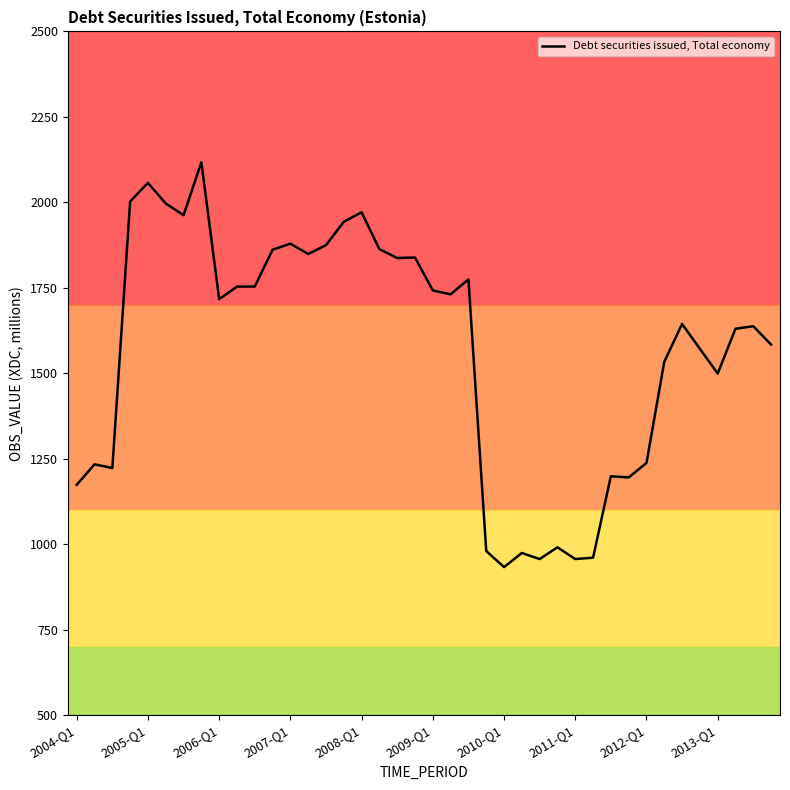

What is the sum of all values?

62639.5